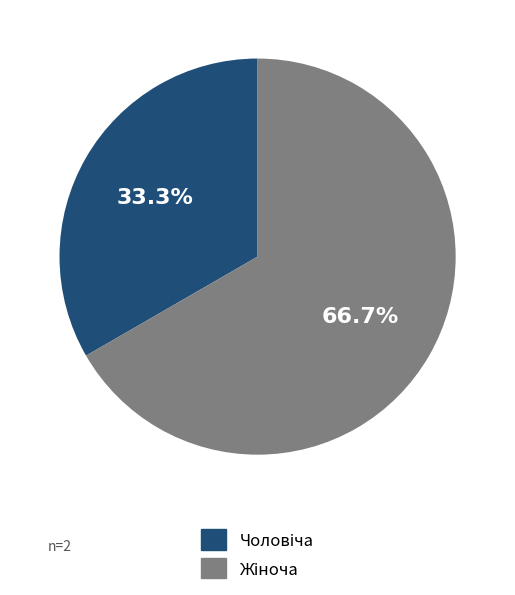

Is there a majority slice in this chart?

Yes